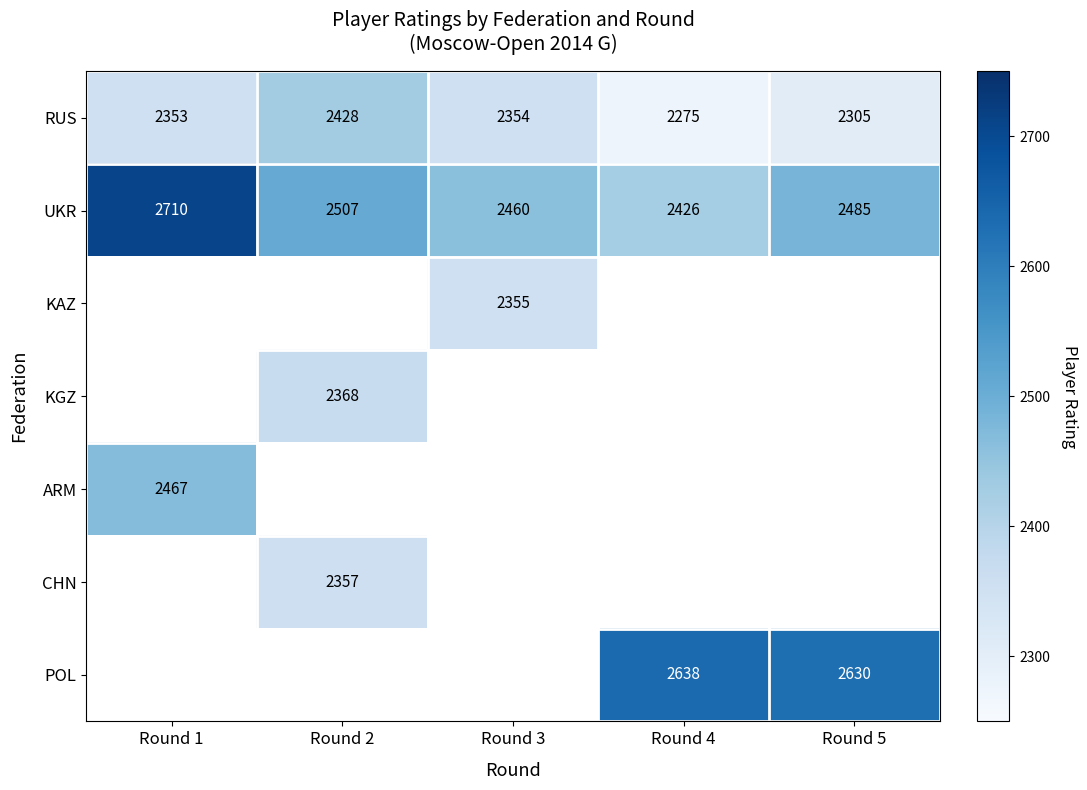

List the labels in order of UKR value, largest first.

Round 1, Round 2, Round 5, Round 3, Round 4